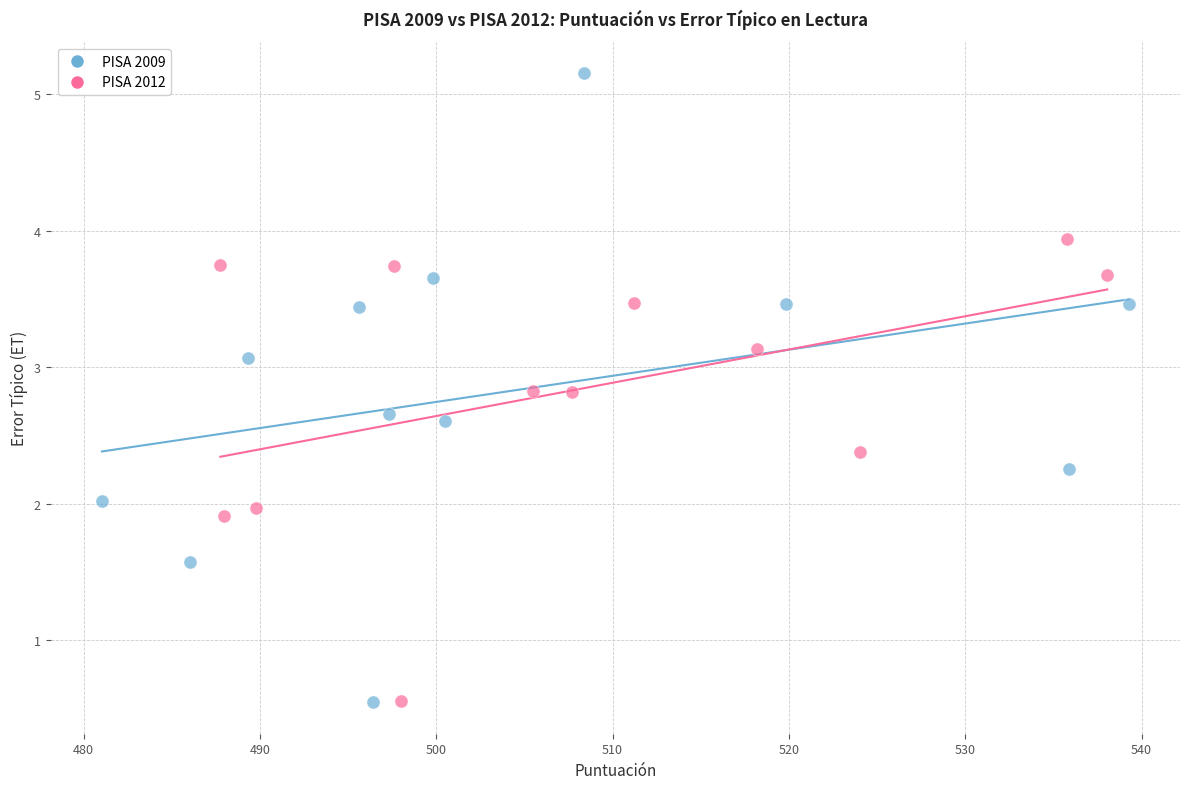

Which series has the largest Y range (max minus min)?

PISA 2009